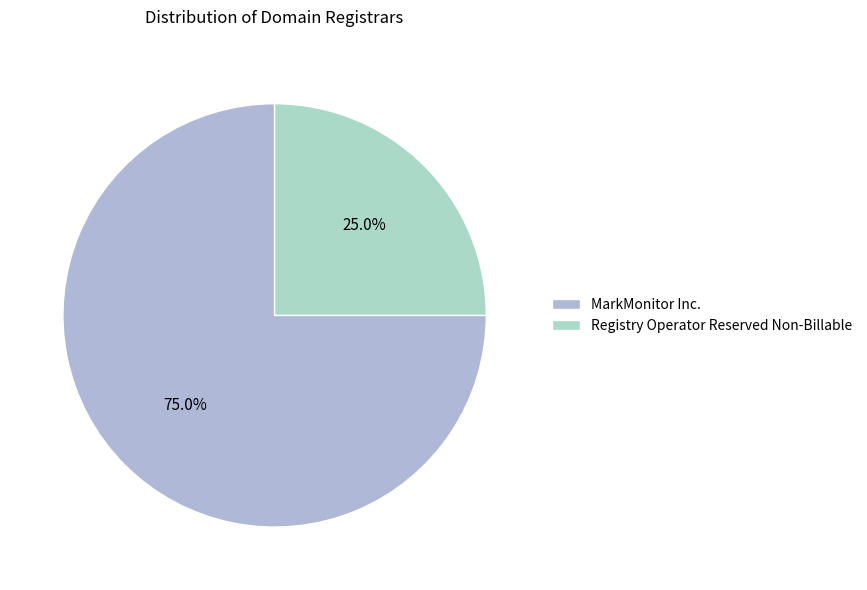

Count the number of slices in the pie.

2